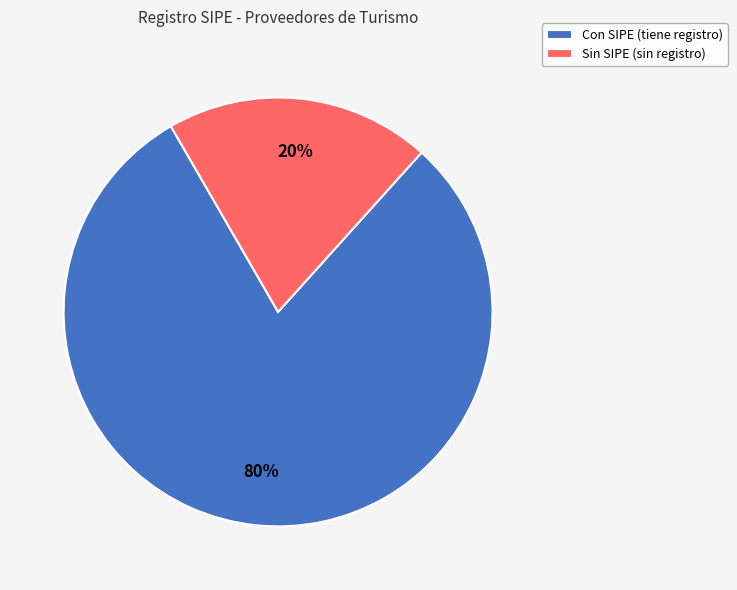

True or false: Con SIPE (tiene registro) accounts for 80% of the total.

True